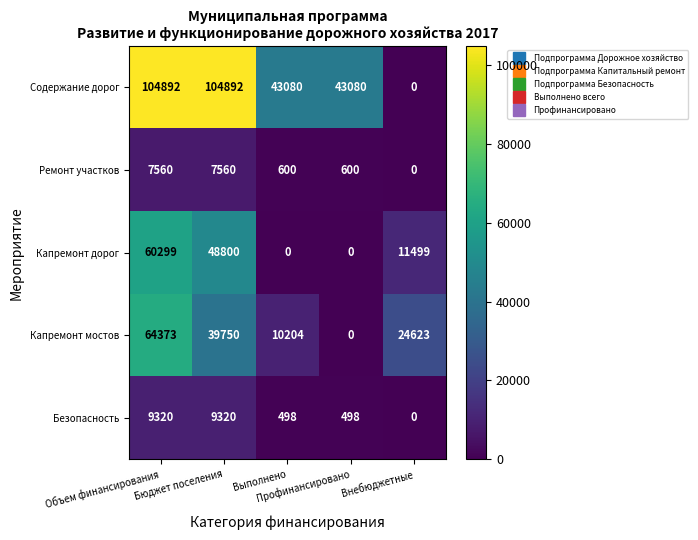

What is the sum of all Безопасность values?

19636